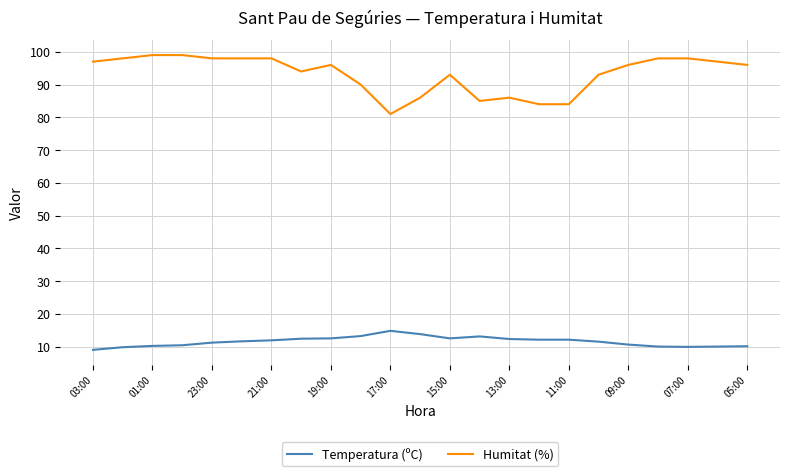

Which series has the largest total across all categories?

Humitat (%)